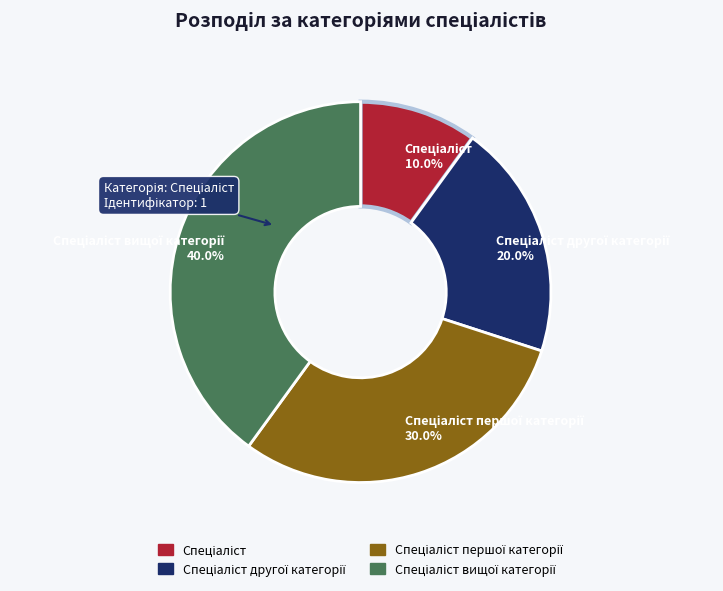

Does any single category account for the majority?

No